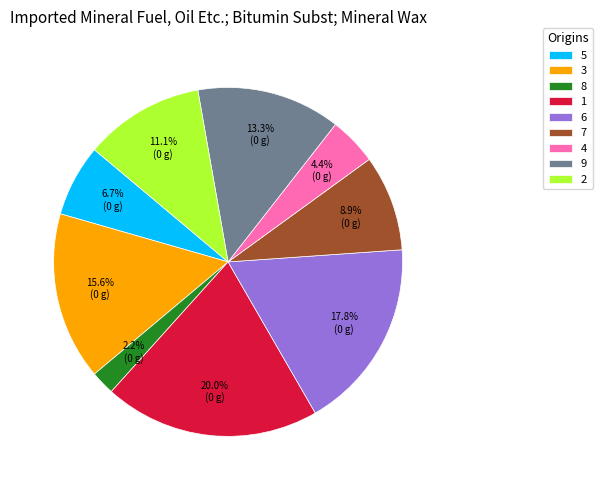

To the nearest percent, what is the average slice percentage?

11%